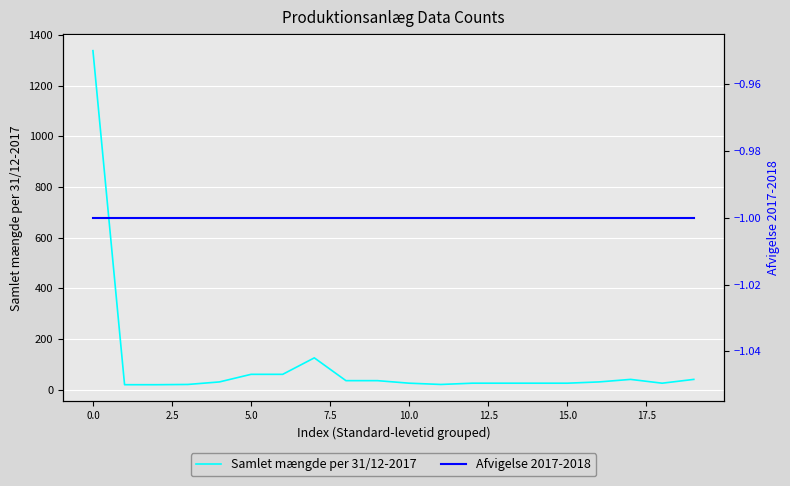

Reading left to right, extract all data points from this chart.

Samlet mængde per 31/12-2017: 1338	19	19	20	30	60	60	125	35	35	25	20	25	25	25	25	30	40	25	40
Afvigelse 2017-2018: -1	-1	-1	-1	-1	-1	-1	-1	-1	-1	-1	-1	-1	-1	-1	-1	-1	-1	-1	-1